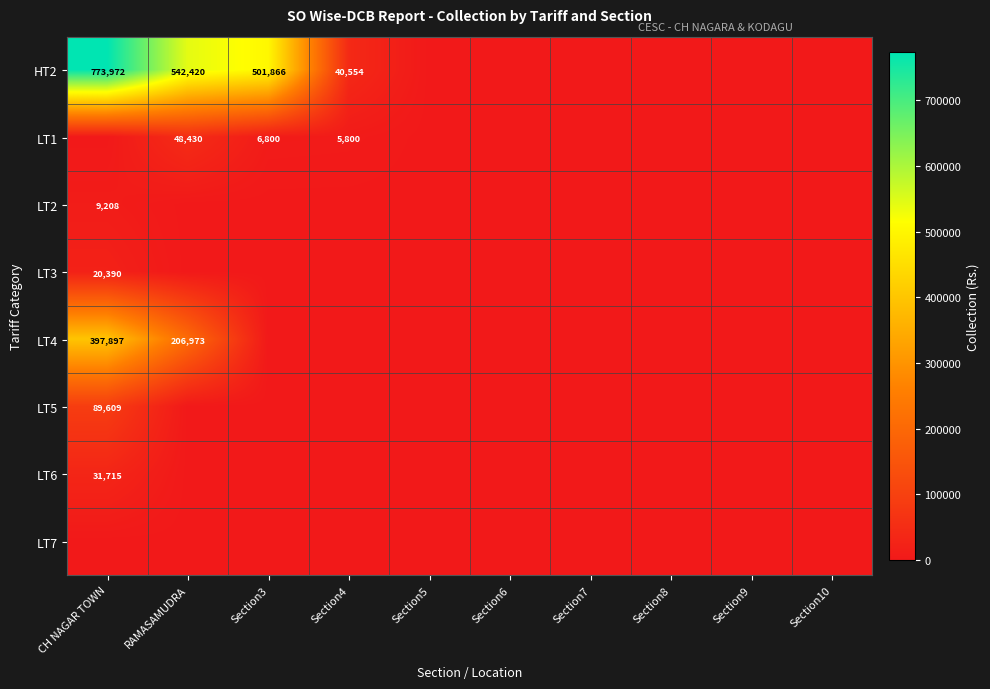

At how many categories does at least one series exceed 248317?

3